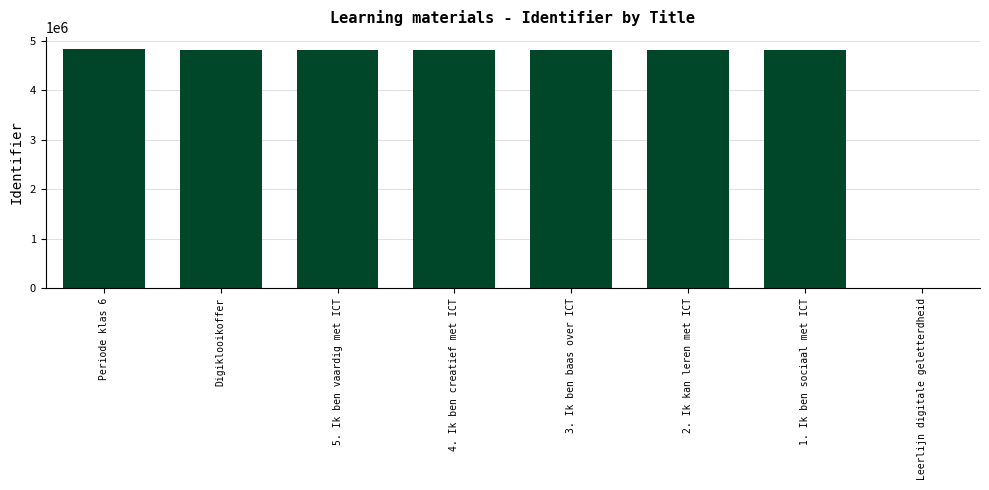

What is the sum of all values?

33688180